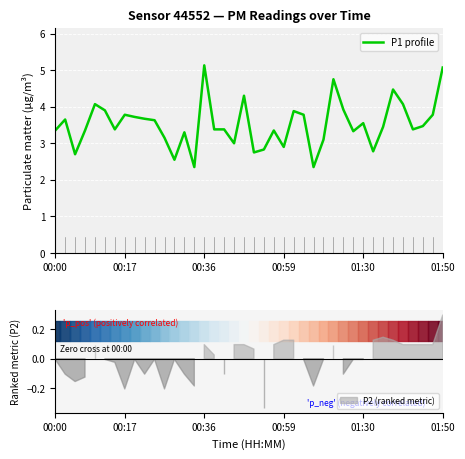

What is the sum of all values?

140.7